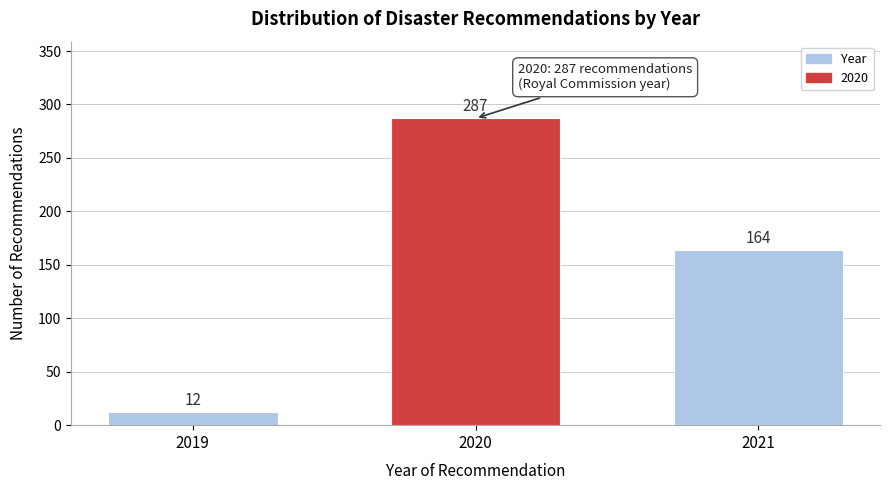

Reading right to left, extract all data points from this chart.

164	287	12